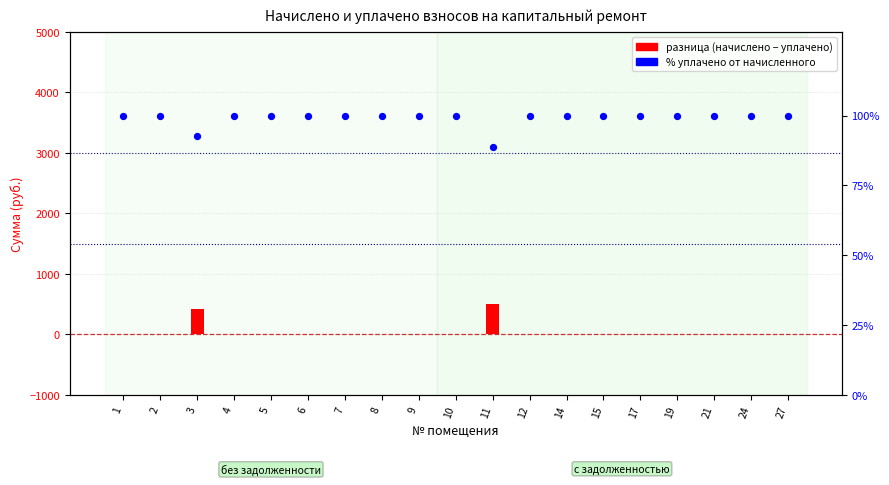

Which series contains the lowest Y value?

разница (начислено − уплачено)